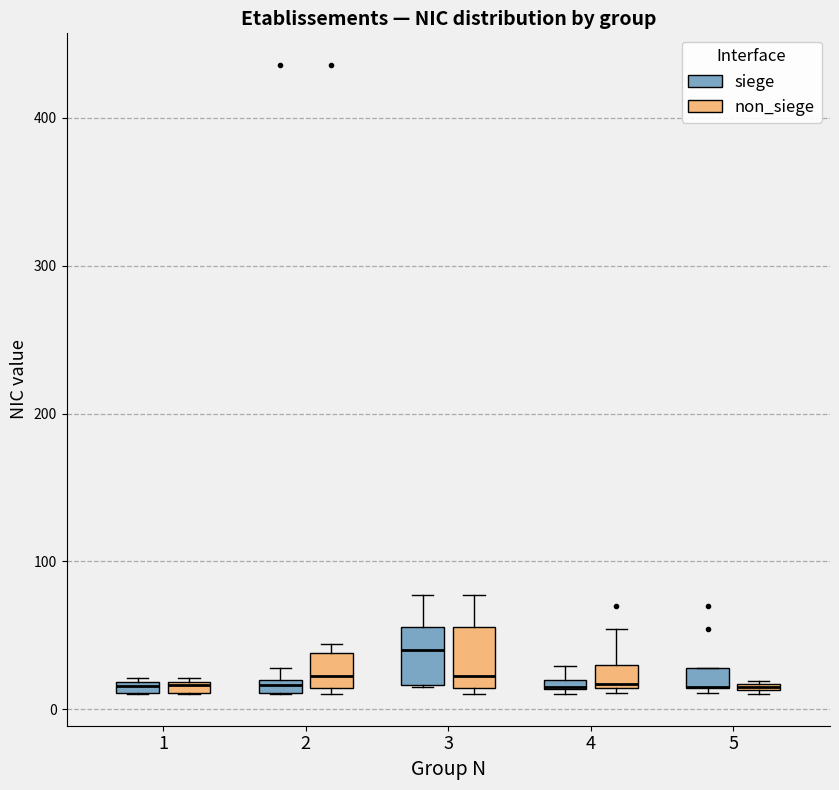

Where is the lower edge of the box for 1 (non_siege) on the y-axis? The values are not printed on the chart, so give them approximately, as read against the axis.

10